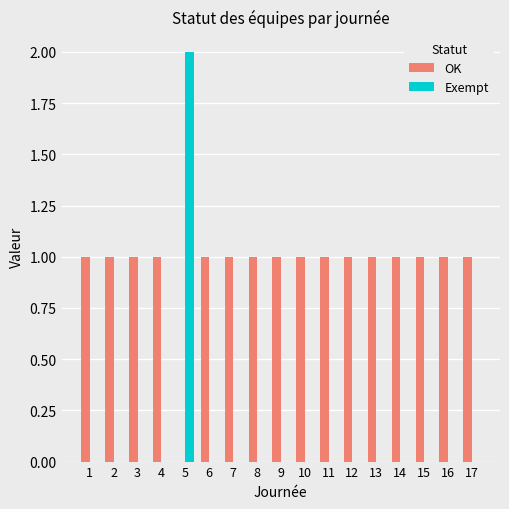

Count the OK values in the range 1 to 2.

16